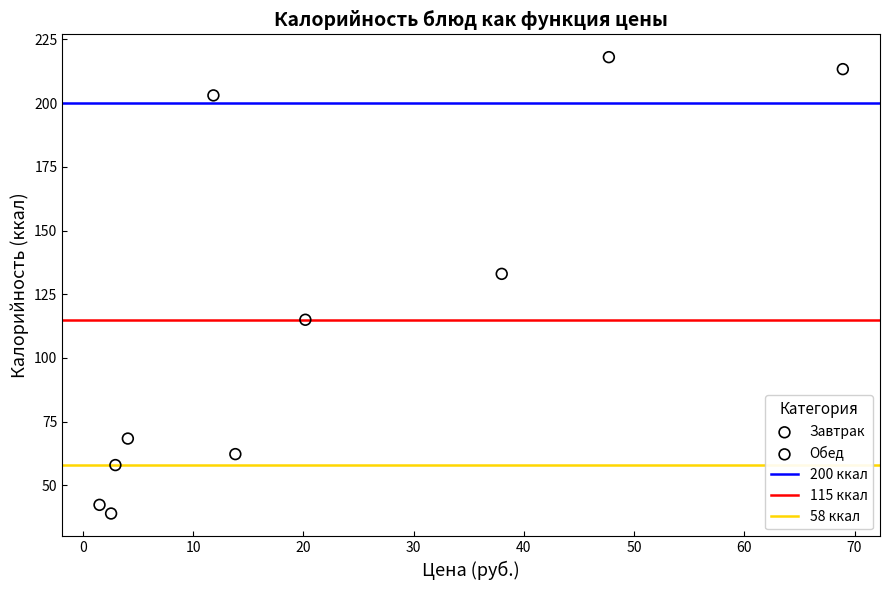

Which series reaches the minimum Y coordinate?

Обед